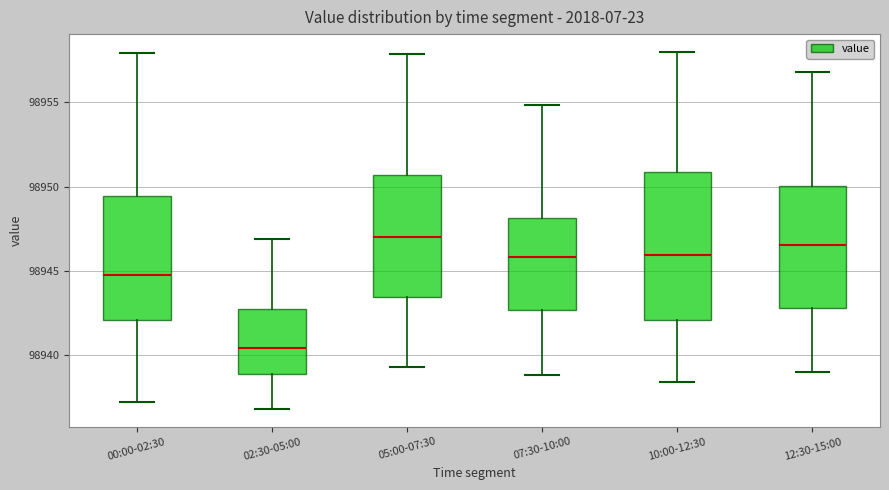

Reading left to right, read every box against the y-axis: the position of its median line, the range the box covers, and the ends of its whiskers. The values are not printed on the chart, so give them approximately, as read against the axis.

00:00-02:30: median 98945.0, box 98942.0 to 98949.5, whiskers 98937.0 to 98958.0
02:30-05:00: median 98940.5, box 98939.0 to 98942.5, whiskers 98937.0 to 98947.0
05:00-07:30: median 98947.0, box 98943.5 to 98950.5, whiskers 98939.5 to 98958.0
07:30-10:00: median 98946.0, box 98942.5 to 98948.0, whiskers 98939.0 to 98955.0
10:00-12:30: median 98946.0, box 98942.0 to 98951.0, whiskers 98938.5 to 98958.0
12:30-15:00: median 98946.5, box 98943.0 to 98950.0, whiskers 98939.0 to 98957.0